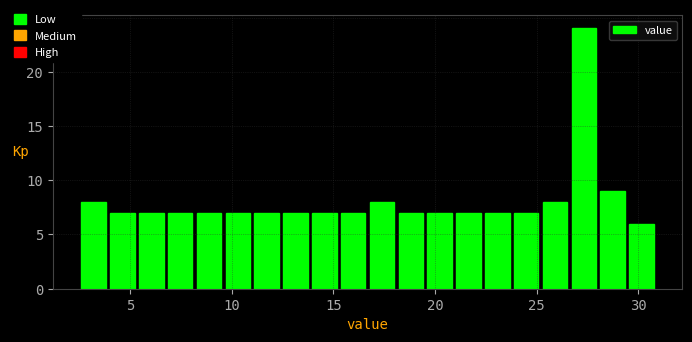

Around what value on the x-axis is the tallest bar? Give the approximate position of its centre, as read against the axis.

27.5